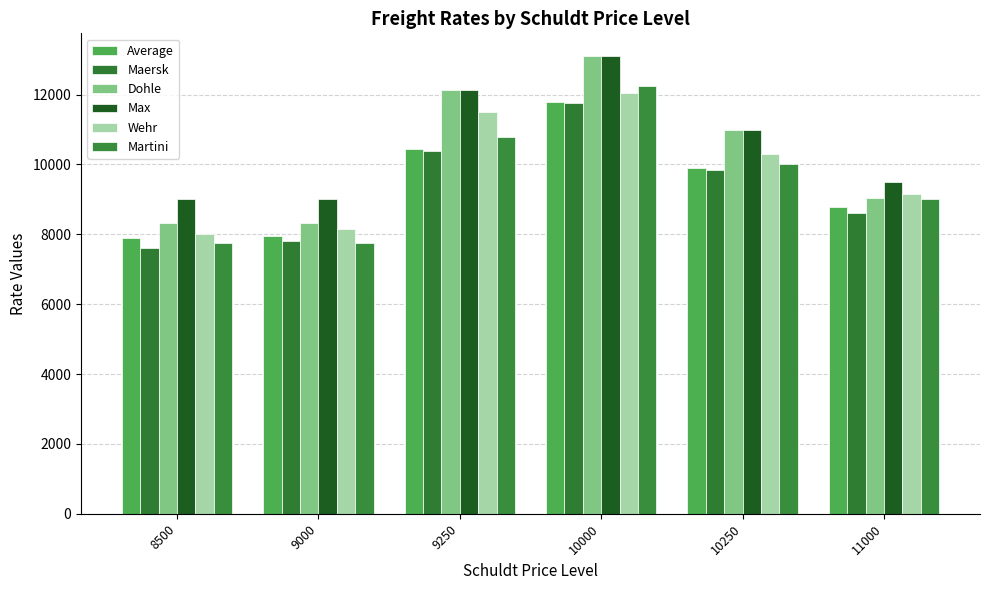

What is the difference between the highest and lowest values at 8500?

1400